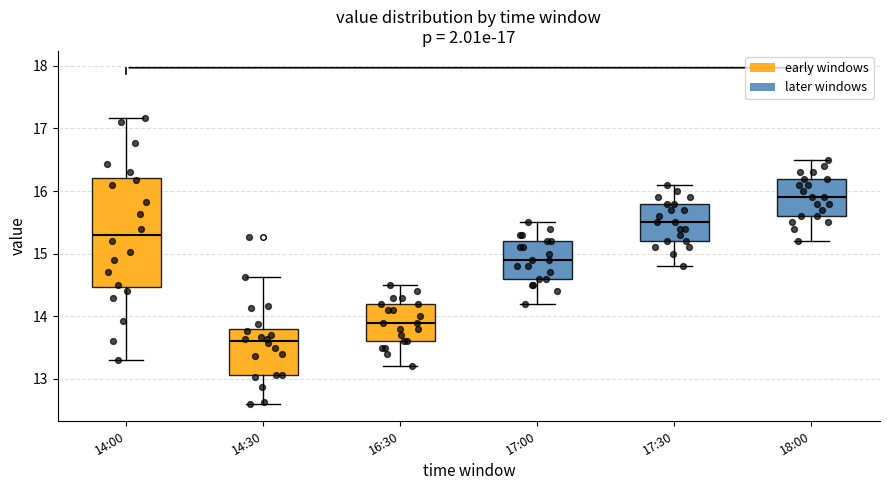

Which box is the tallest, from its lower edge to its upper edge?

14:00